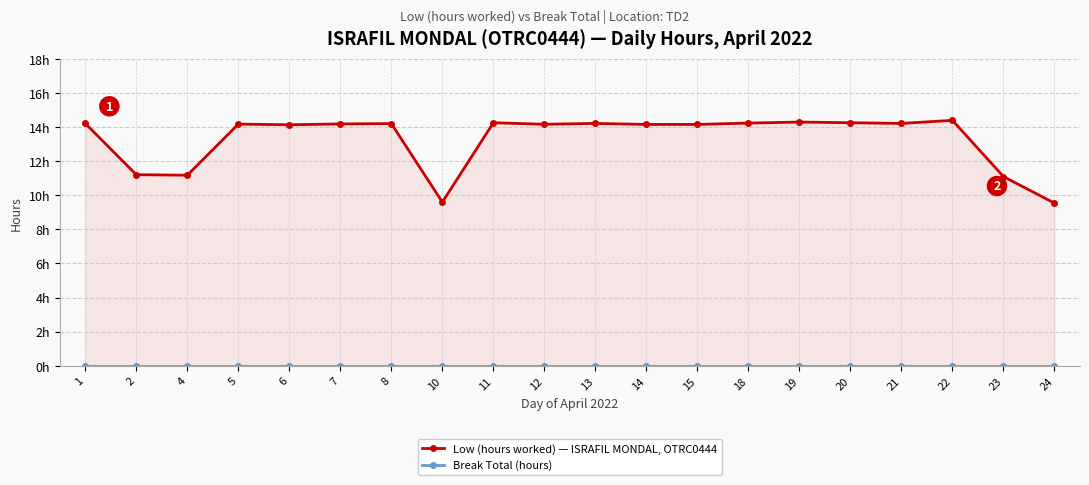

What is the total value across all series at 22?

14.4